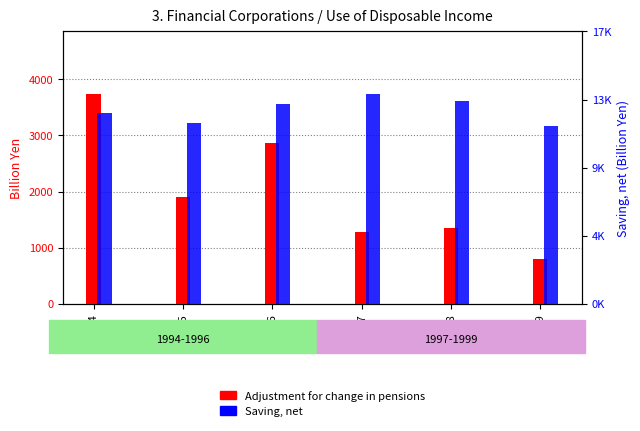

How many groups of bars are there?

6